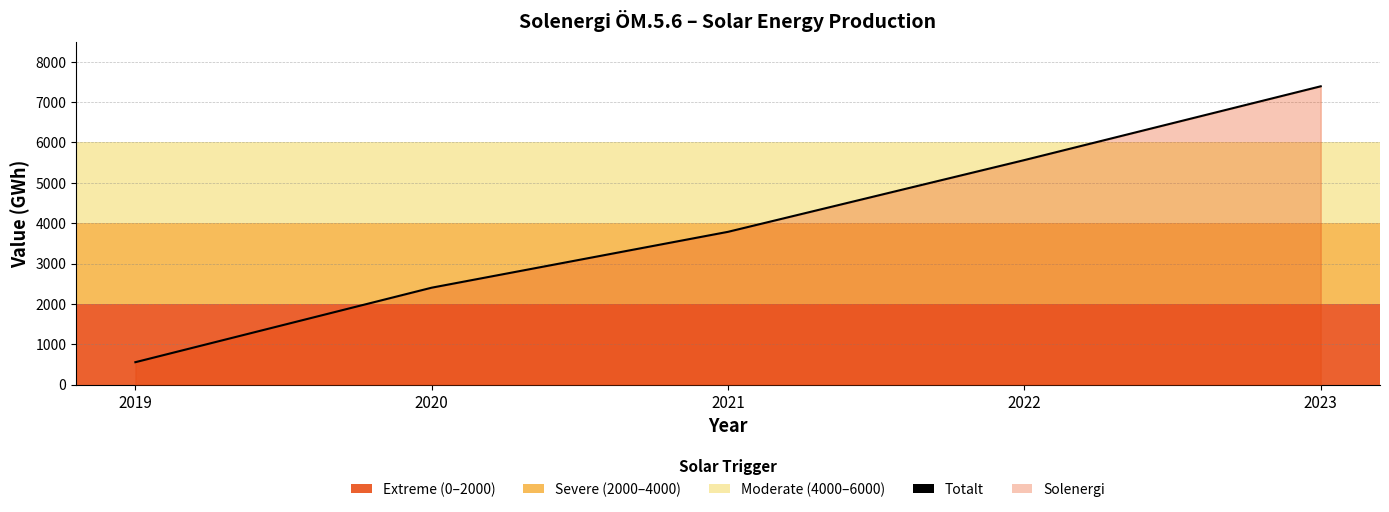

True or false: there are more than 1 points higher than both neighbors.

False